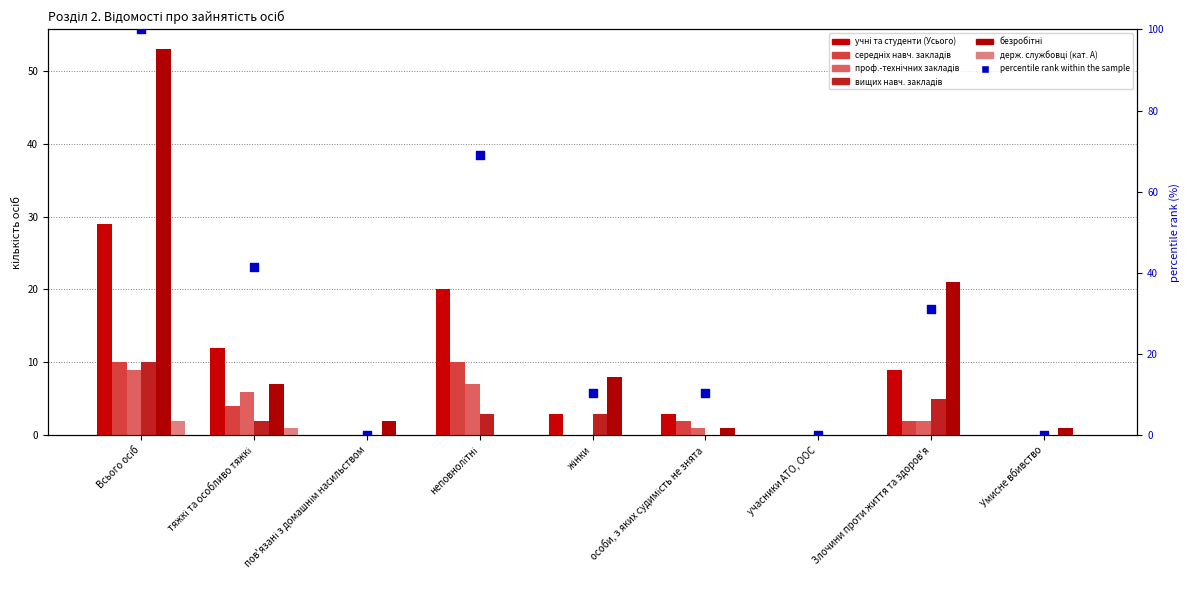

Which series has the largest total across all categories?

безробітні